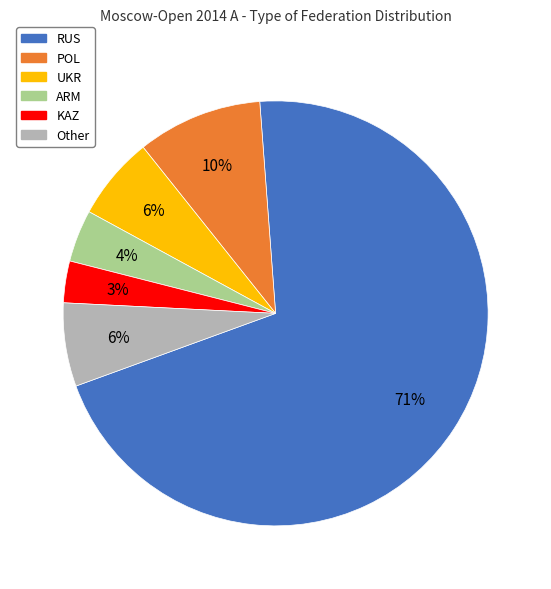

Between KAZ and Other, which is larger?

Other